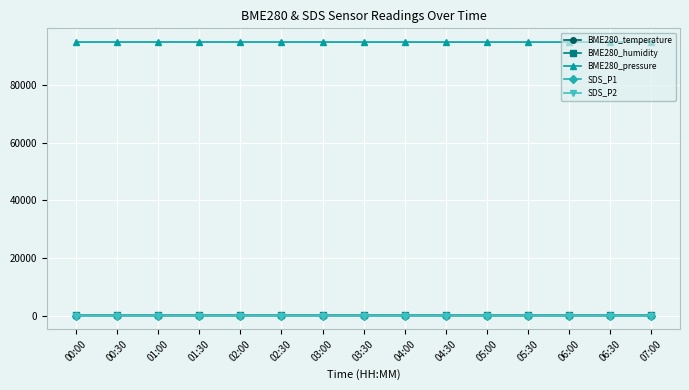

True or false: BME280_temperature and BME280_humidity cross at least once.

False